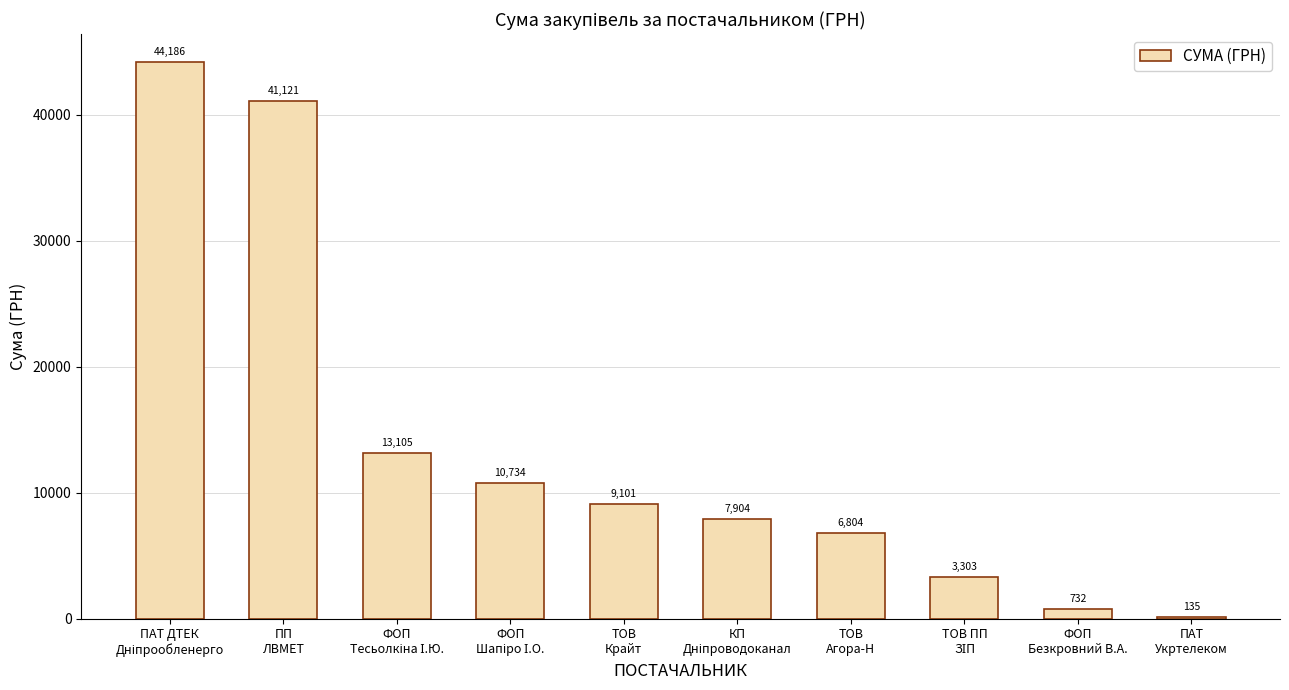

The chart shows a value of 732.0 at ФОП
Безкровний В.А.. True or false?

True